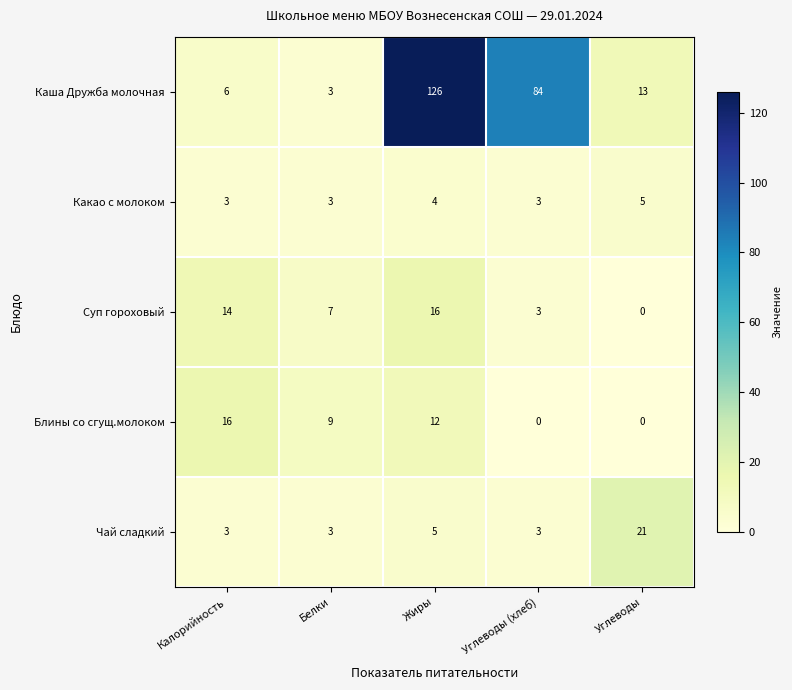

List the labels in order of Суп гороховый value, largest first.

Жиры, Калорийность, Белки, Углеводы (хлеб), Углеводы